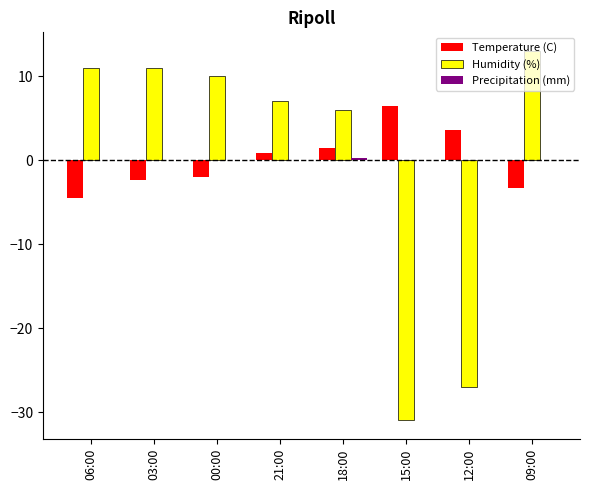

Which series changed the most between 12:00 and 09:00?

Humidity (%)